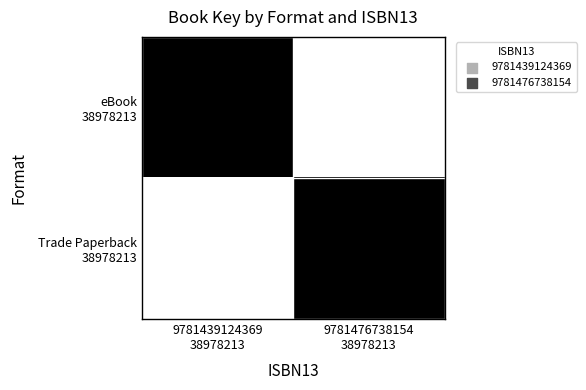

What is the spread (max minus min) of values at 9781439124369
38978213?

38978213